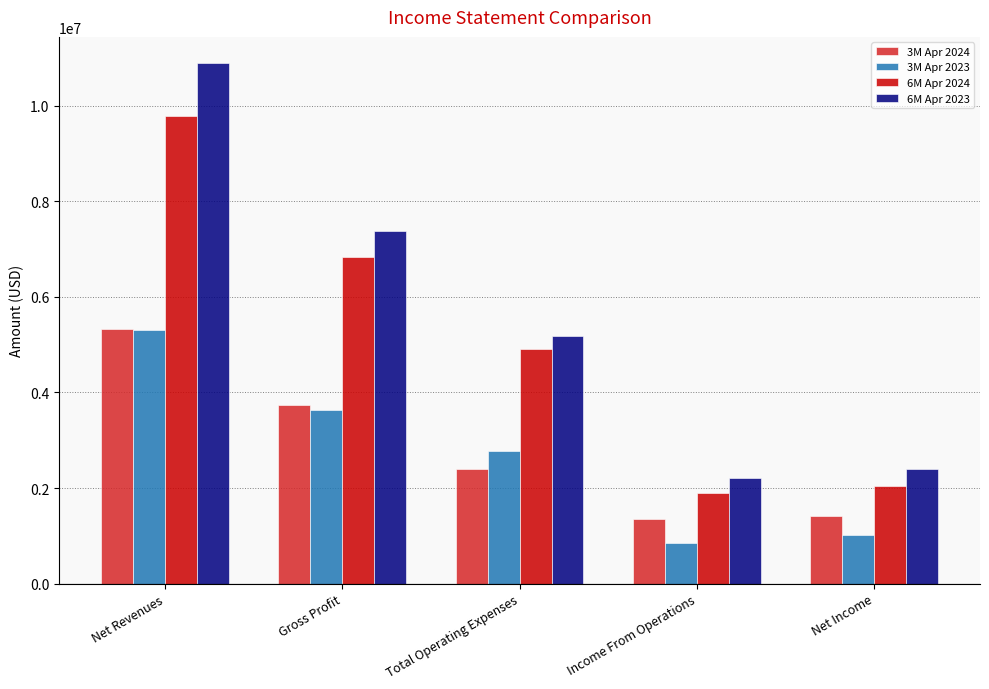

What is the difference between the maximum and minimum values in the 6M Apr 2024 series?

7878602